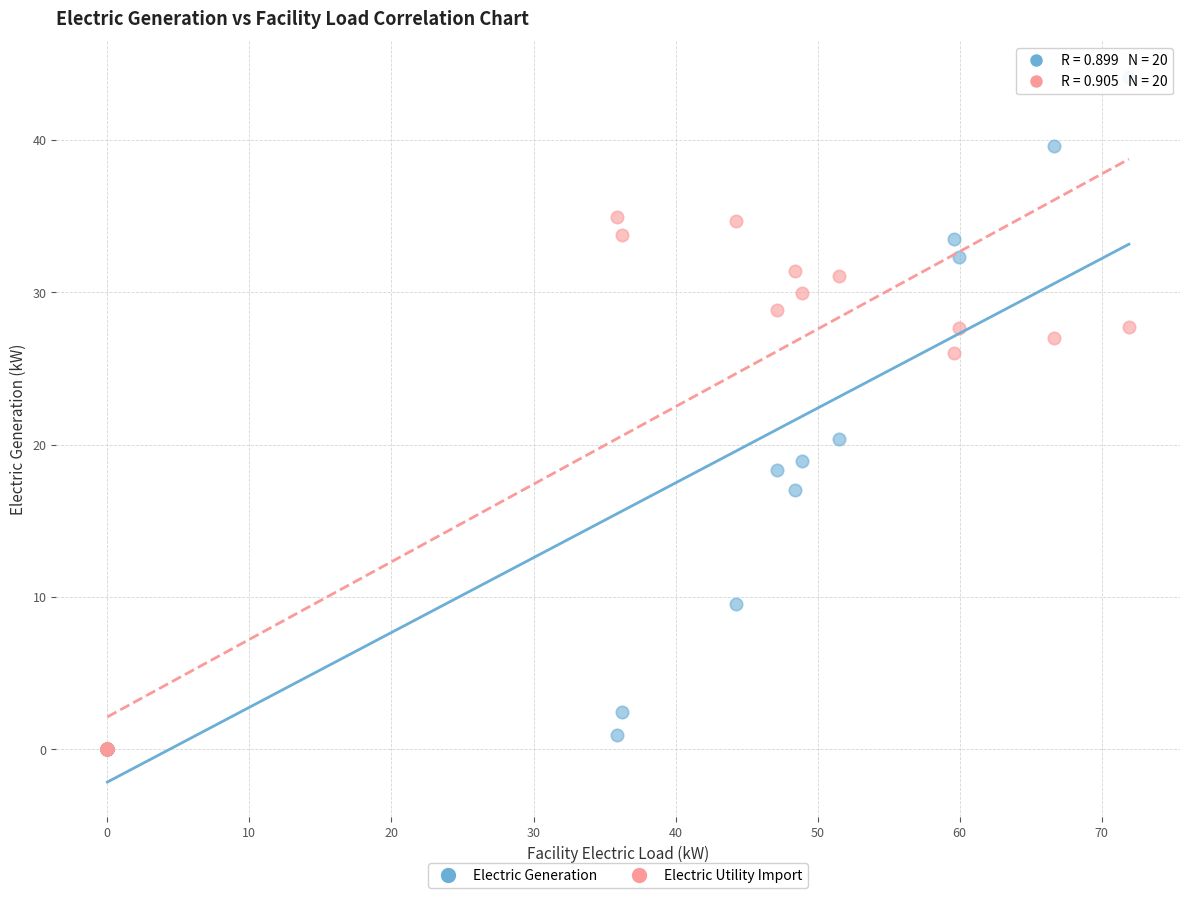

What are all the series names shown in the legend?

Electric Generation, Electric Utility Import